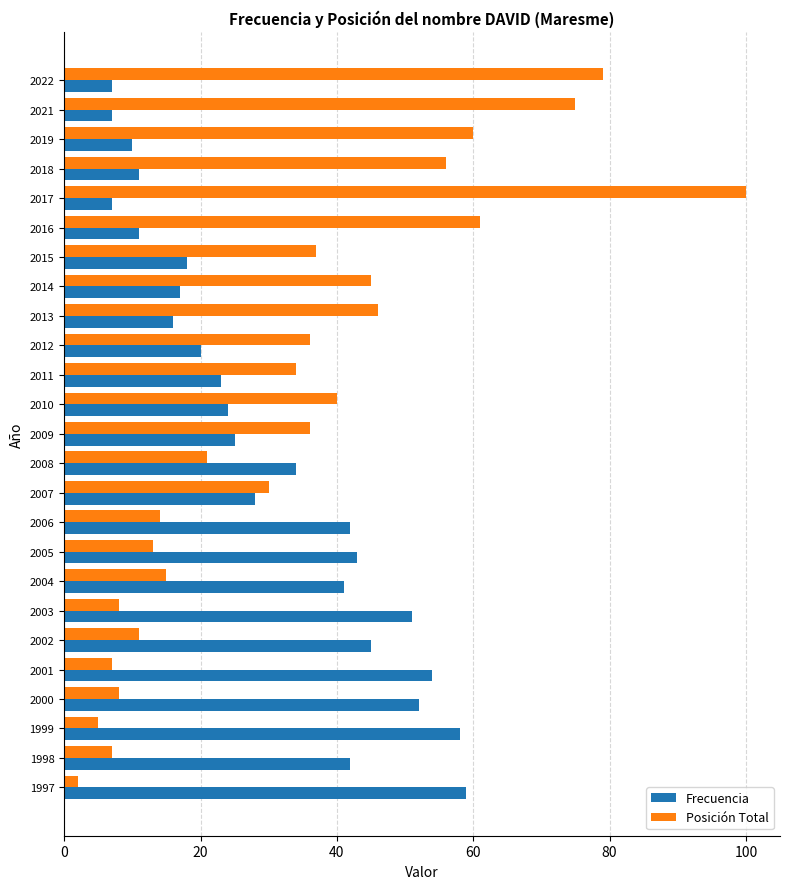

Is the value of Posición Total at 2008 greater than the value of Frecuencia at 2000?

No